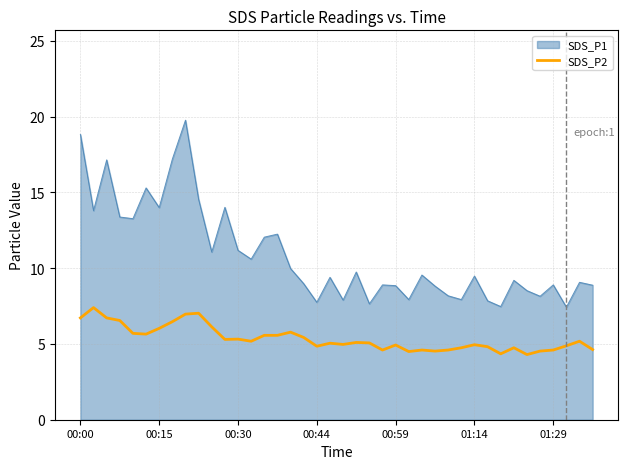

True or false: SDS_P2 and SDS_P1 cross at least once.

False